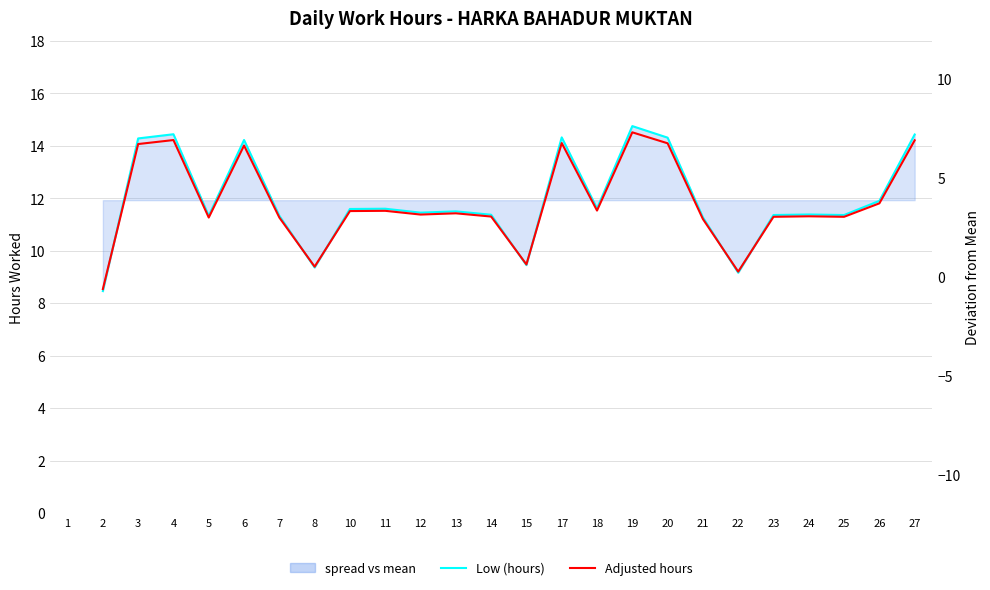

What is the difference between the highest and lowest values at 7?

0.1